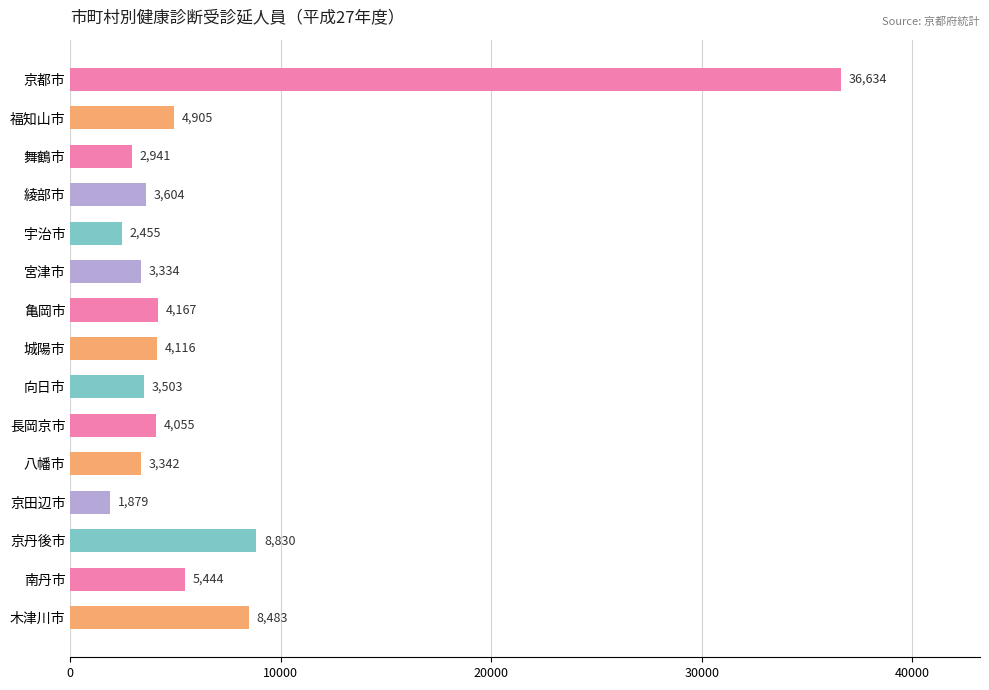

Reading top to bottom, extract all data points from this chart.

36634	4905	2941	3604	2455	3334	4167	4116	3503	4055	3342	1879	8830	5444	8483